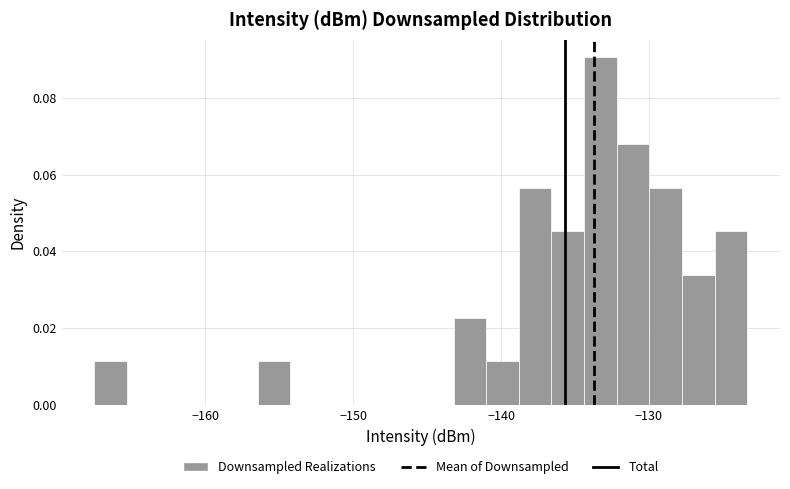

Read against the x-axis, roughly where is the centre of the tallest bar?

-133